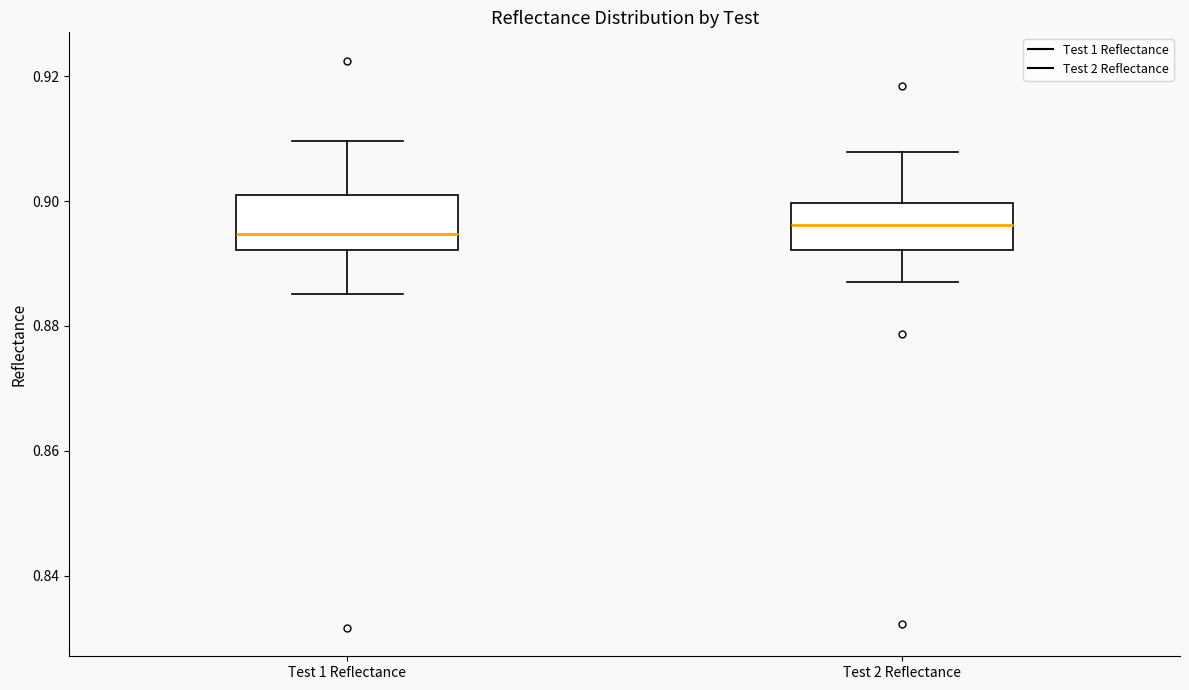

Reading left to right, transcribe this box plot: for each box, give where its median line is, the range the box spans, and where its two whiskers end, as read against the y-axis. The values are not printed on the chart, so give them approximately, as read against the axis.

Test 1 Reflectance: median 0.894, box 0.892 to 0.900, whiskers 0.886 to 0.910
Test 2 Reflectance: median 0.896, box 0.892 to 0.900, whiskers 0.888 to 0.908